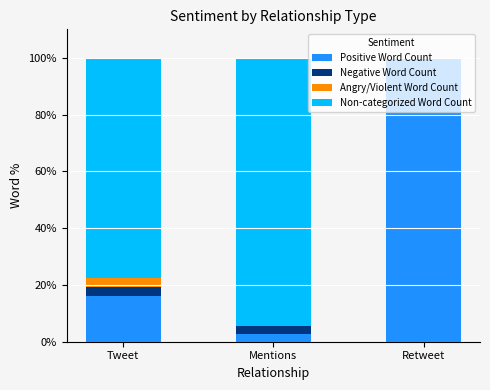

True or false: Positive Word Count has a value of 5.3 at Tweet.

False